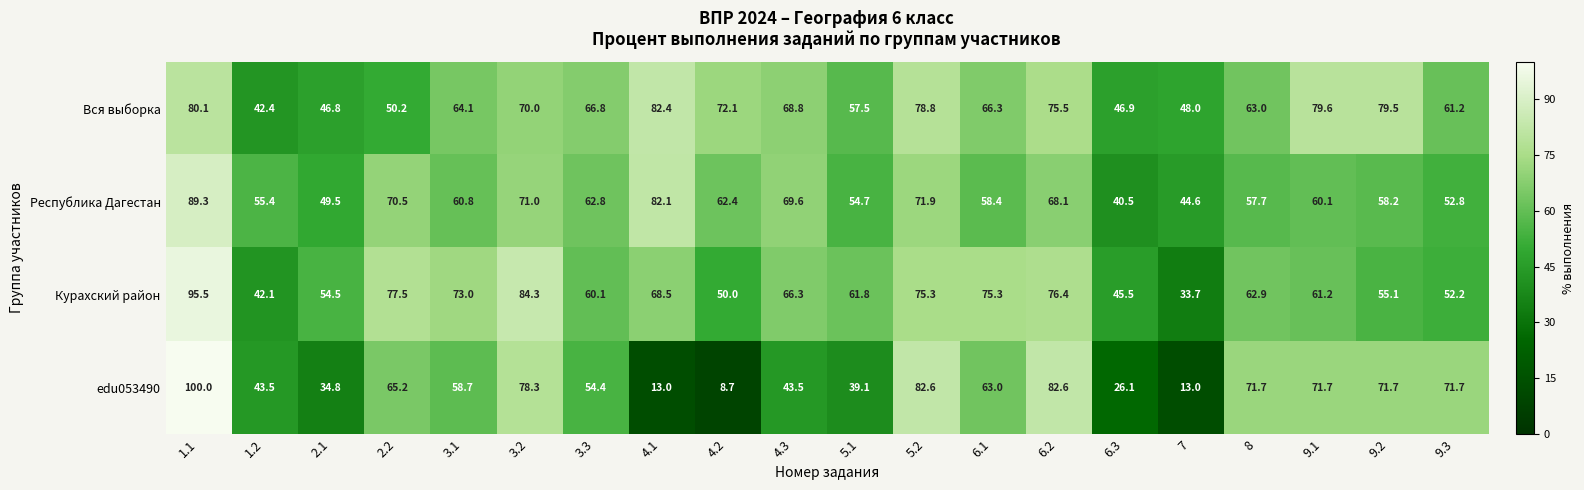

At which label is Вся выборка closest to 62?

9.3